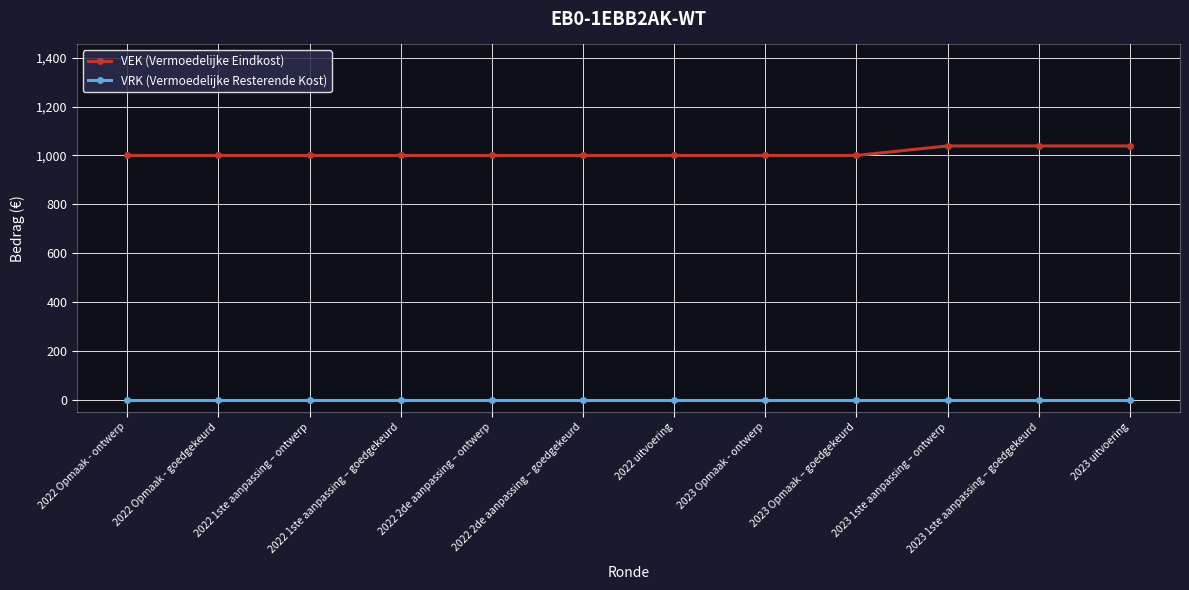

How many VEK (Vermoedelijke Eindkost) values are between 1000 and 1039?

12